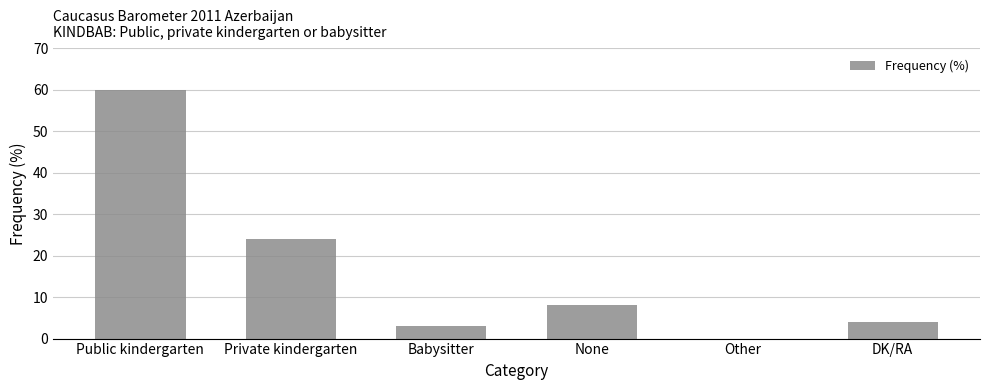

Is it true that the value at Babysitter is 3?

True